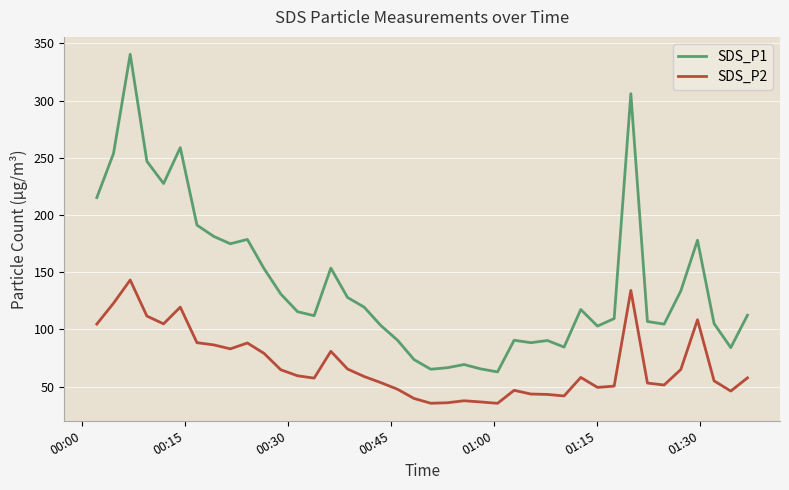

Is this an area chart (filled region under the line)?

No